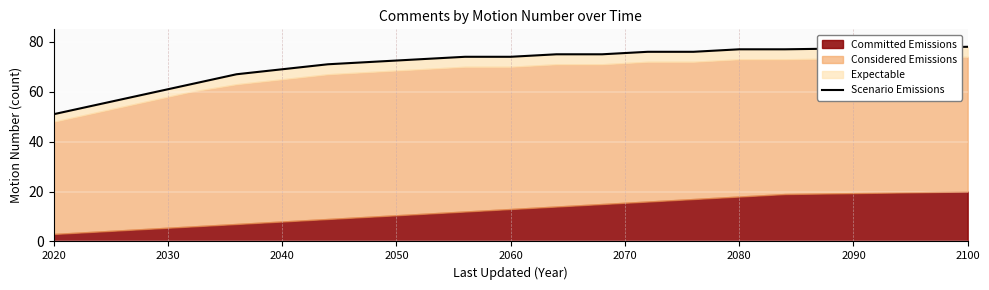

What is the sum of all values?

1262